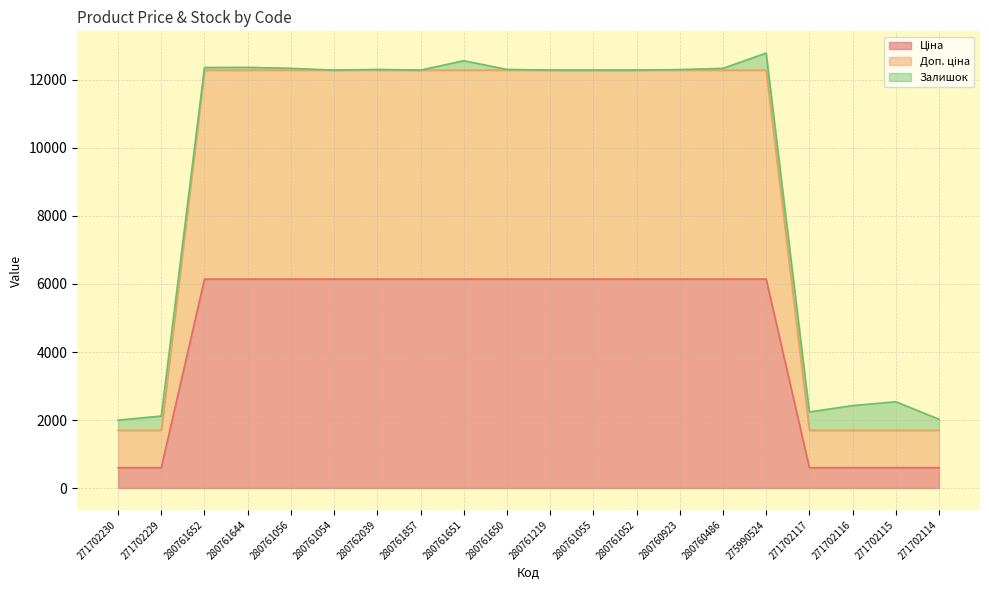

What is the total value across all series at 271702114?

2022.9